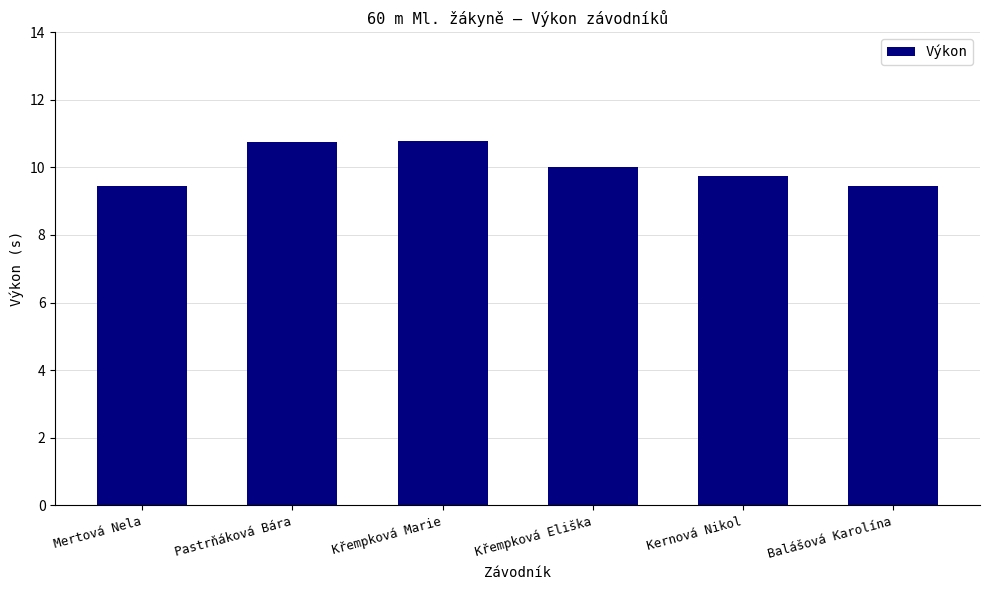

At which label is the value closest to 10?

Křempková Eliška